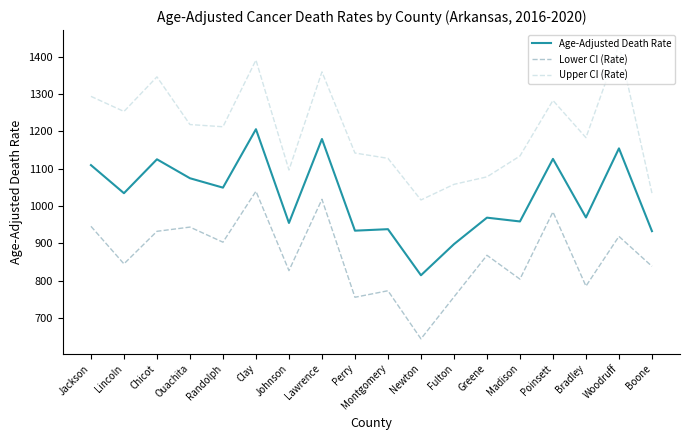

Read the Age-Adjusted Death Rate value at Randolph.

1049.2